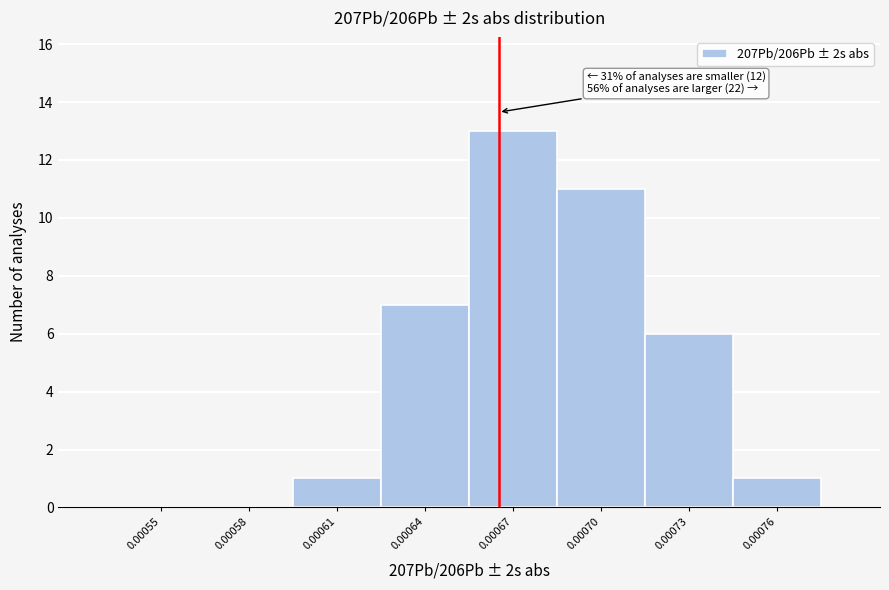

Reading left to right, transcribe all the data shown in this chart.

0.00055=0	0.00058=0	0.00061=1	0.00064=7	0.00067=13	0.00070=11	0.00073=6	0.00076=1